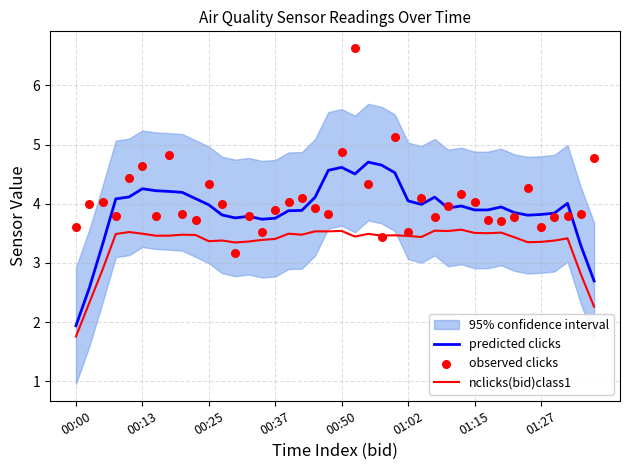

Which series reaches the maximum Y coordinate?

observed clicks